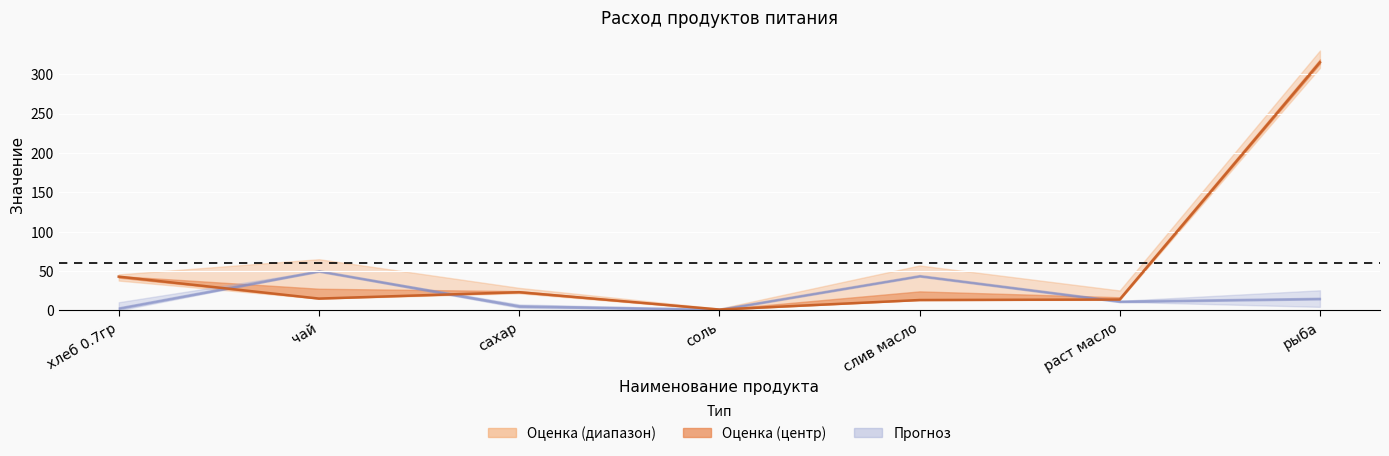

What position from the left is раст масло?

6